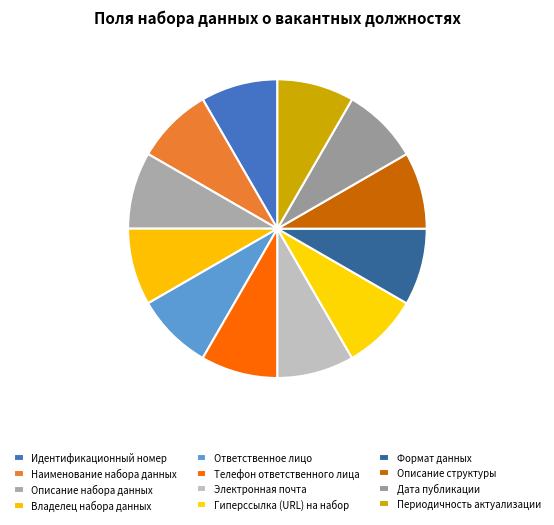

Count the number of slices in the pie.

12